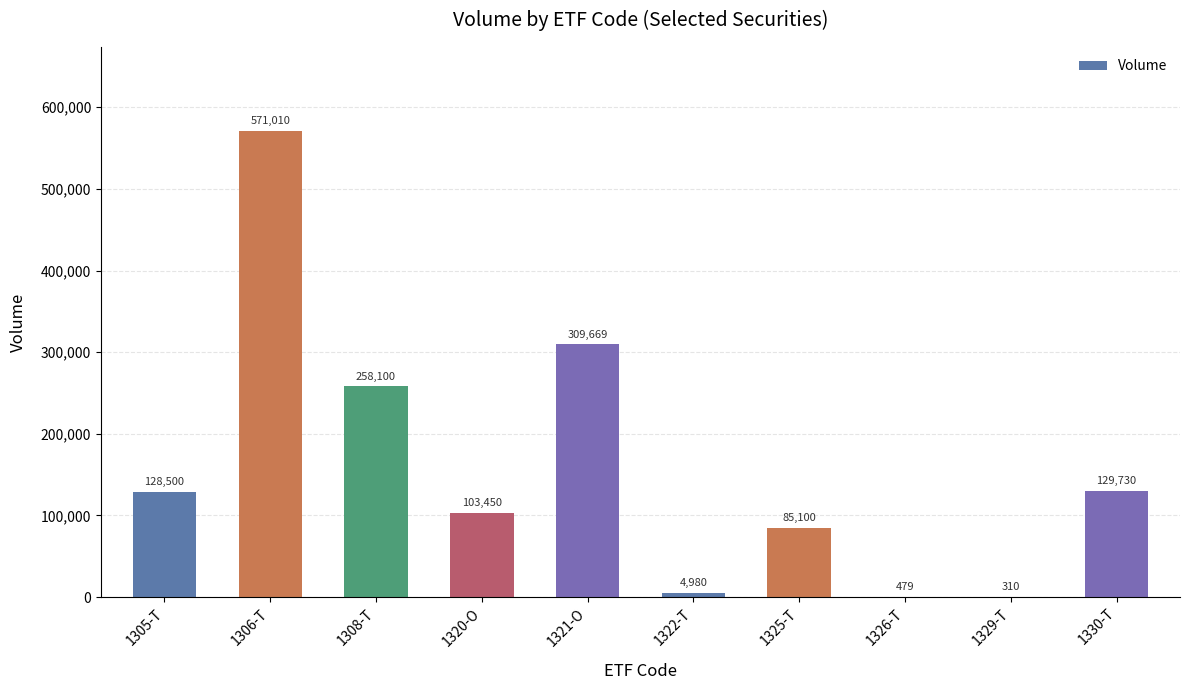

Reading left to right, extract all data points from this chart.

128500	571010	258100	103450	309669	4980	85100	479	310	129730